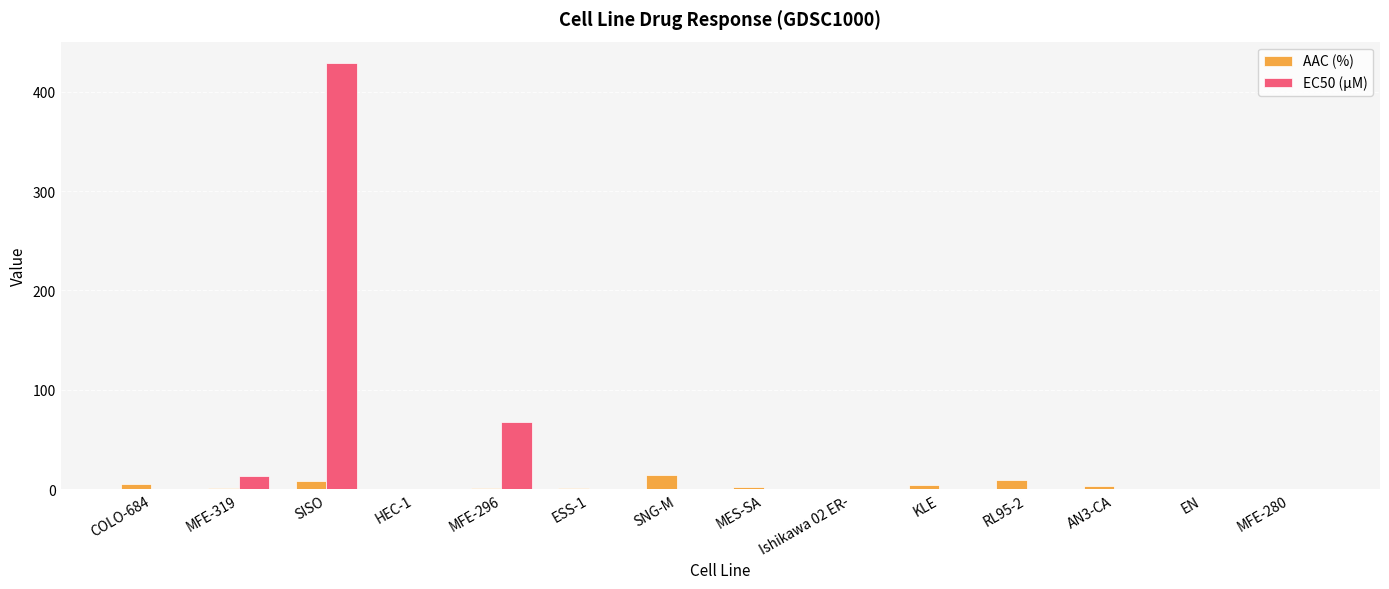

Which series has the largest total across all categories?

EC50 (µM)